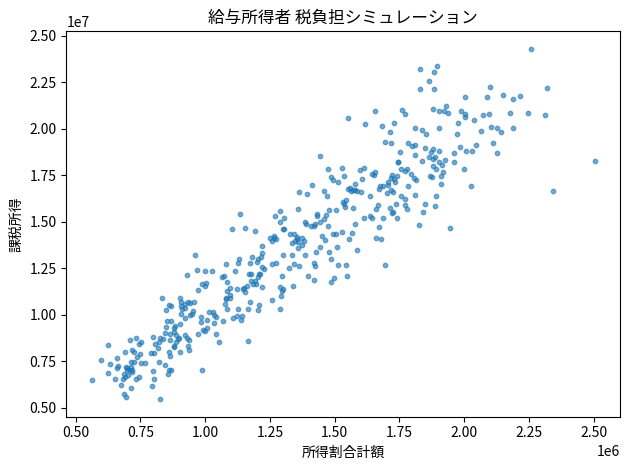

What is the range of X values (max minus min)?

1943180.9